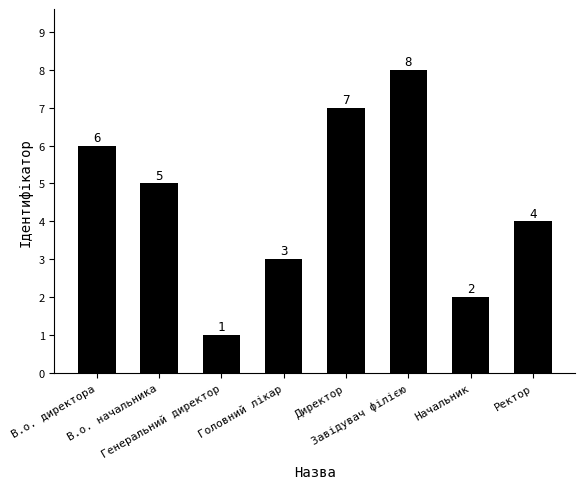

How many data points does each series have?

8